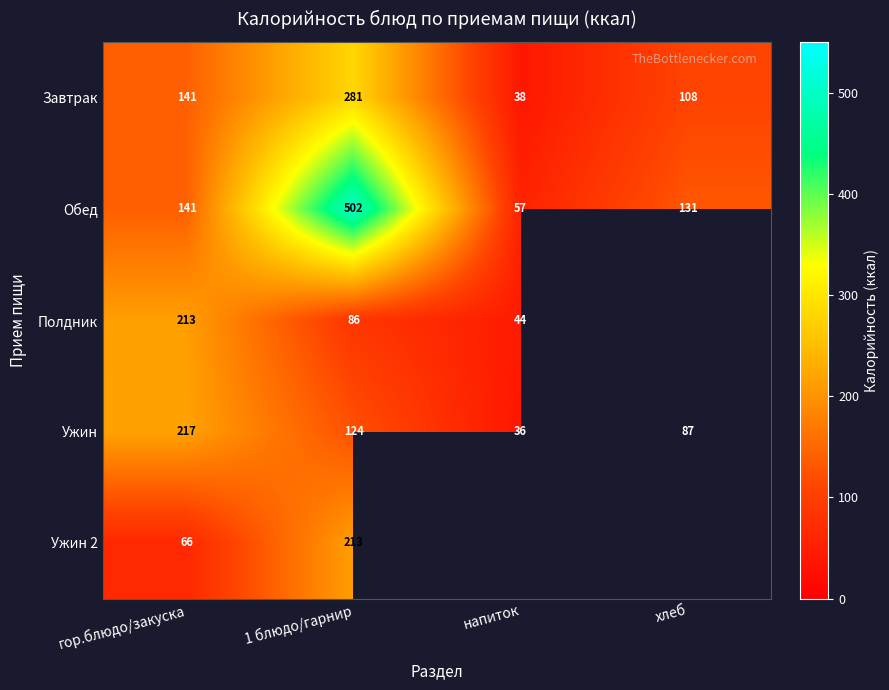

Count the number of categories in the chart.

4